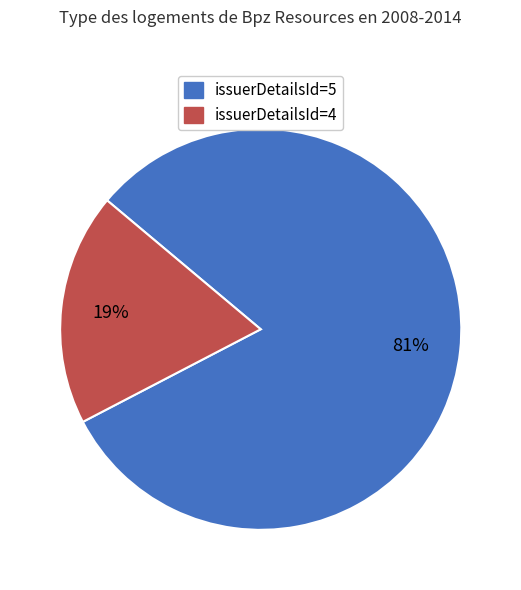

To the nearest percent, what is the combined percentage of issuerDetailsId=5 and issuerDetailsId=4?

100%